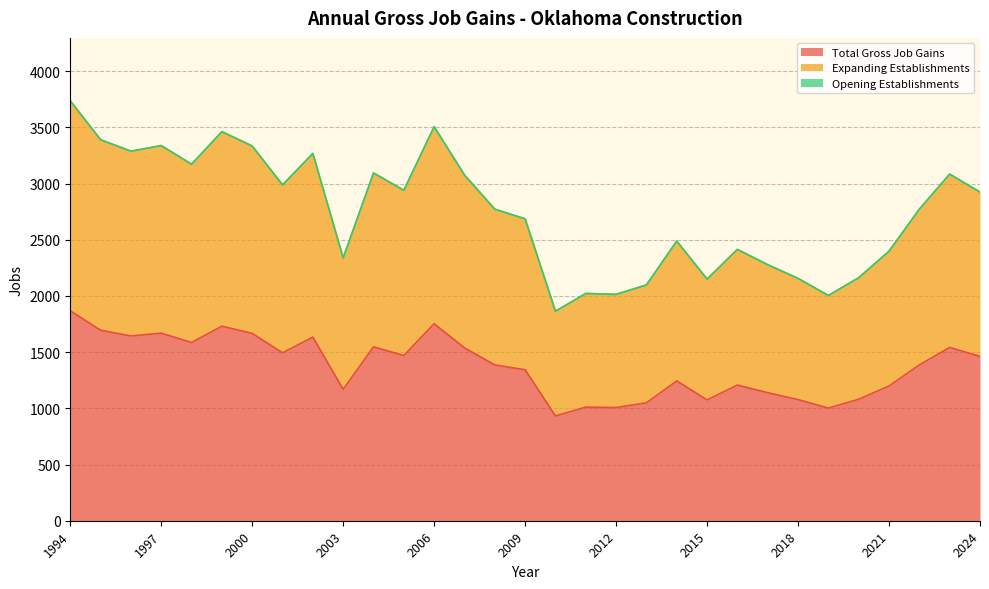

Is it true that Expanding Establishments equals 3288 at 1996?

True